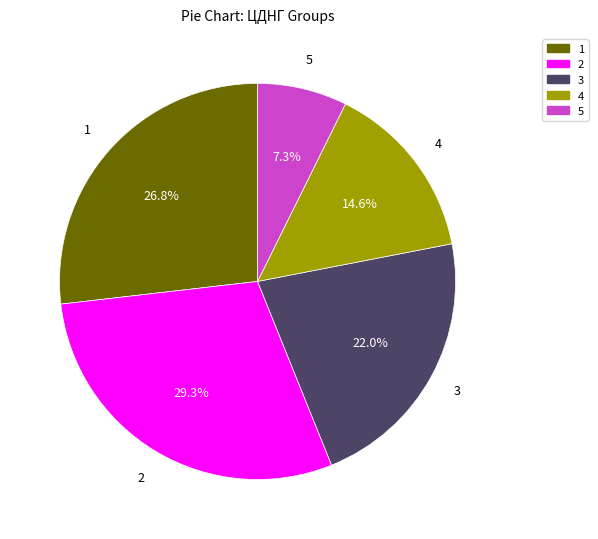

Does 5 represent more than half of the total?

No